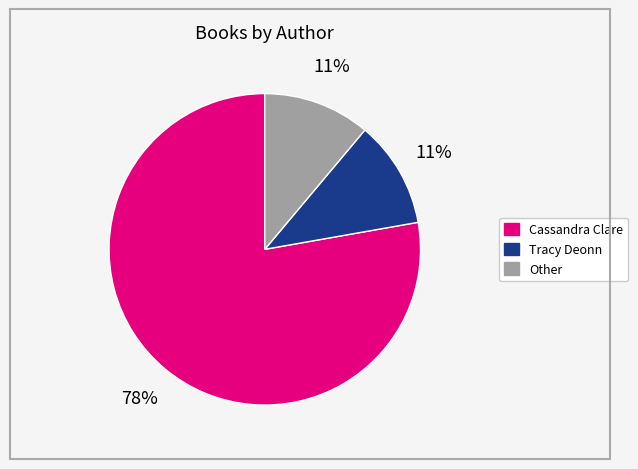

How many slices are in this pie chart?

3